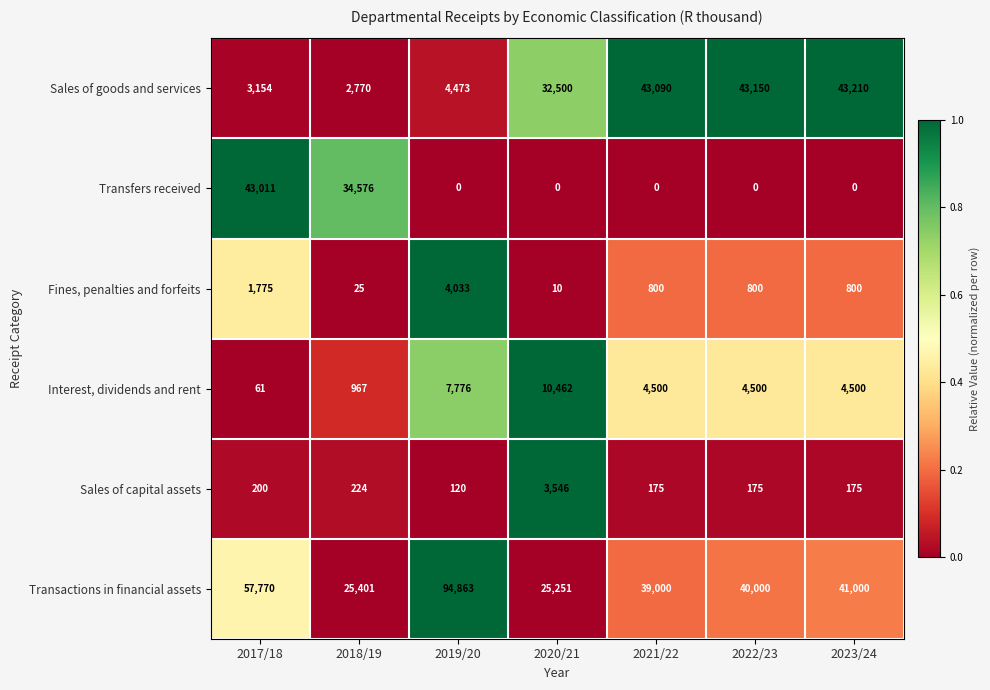

Is it true that Sales of capital assets equals 321 at 2017/18?

False